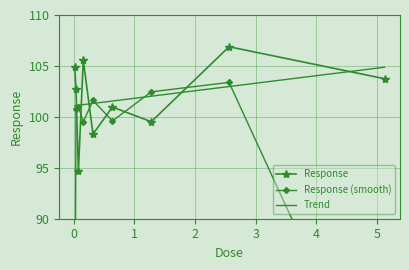

List the series in order of their peak value, lowest first.

Response (smooth), Trend, Response